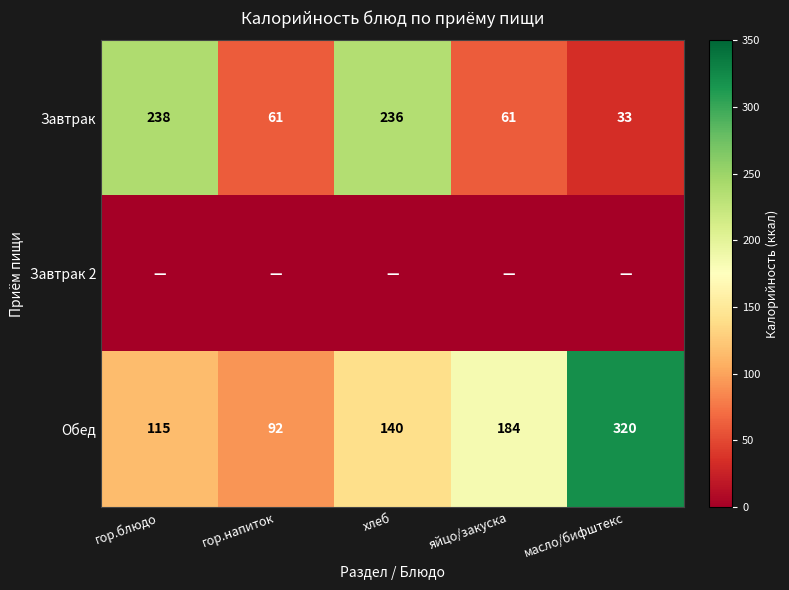

At which category is the sum across all series the highest?

хлеб